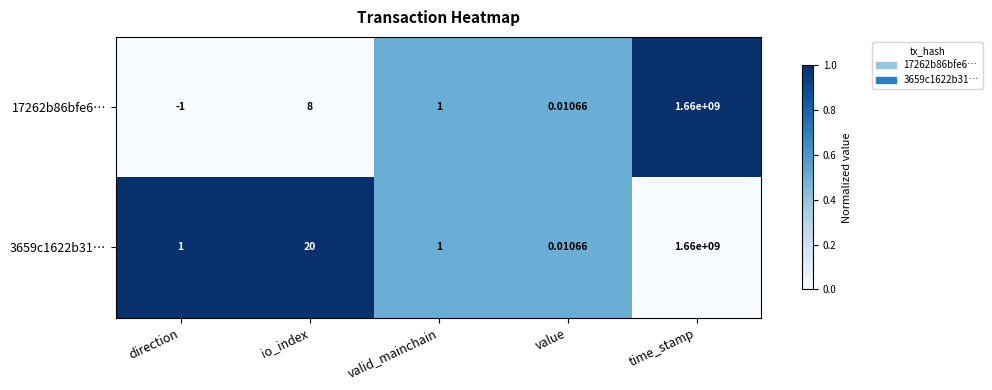

Rank the categories by 17262b86bfe6… value from highest to lowest.

time_stamp, io_index, valid_mainchain, value, direction